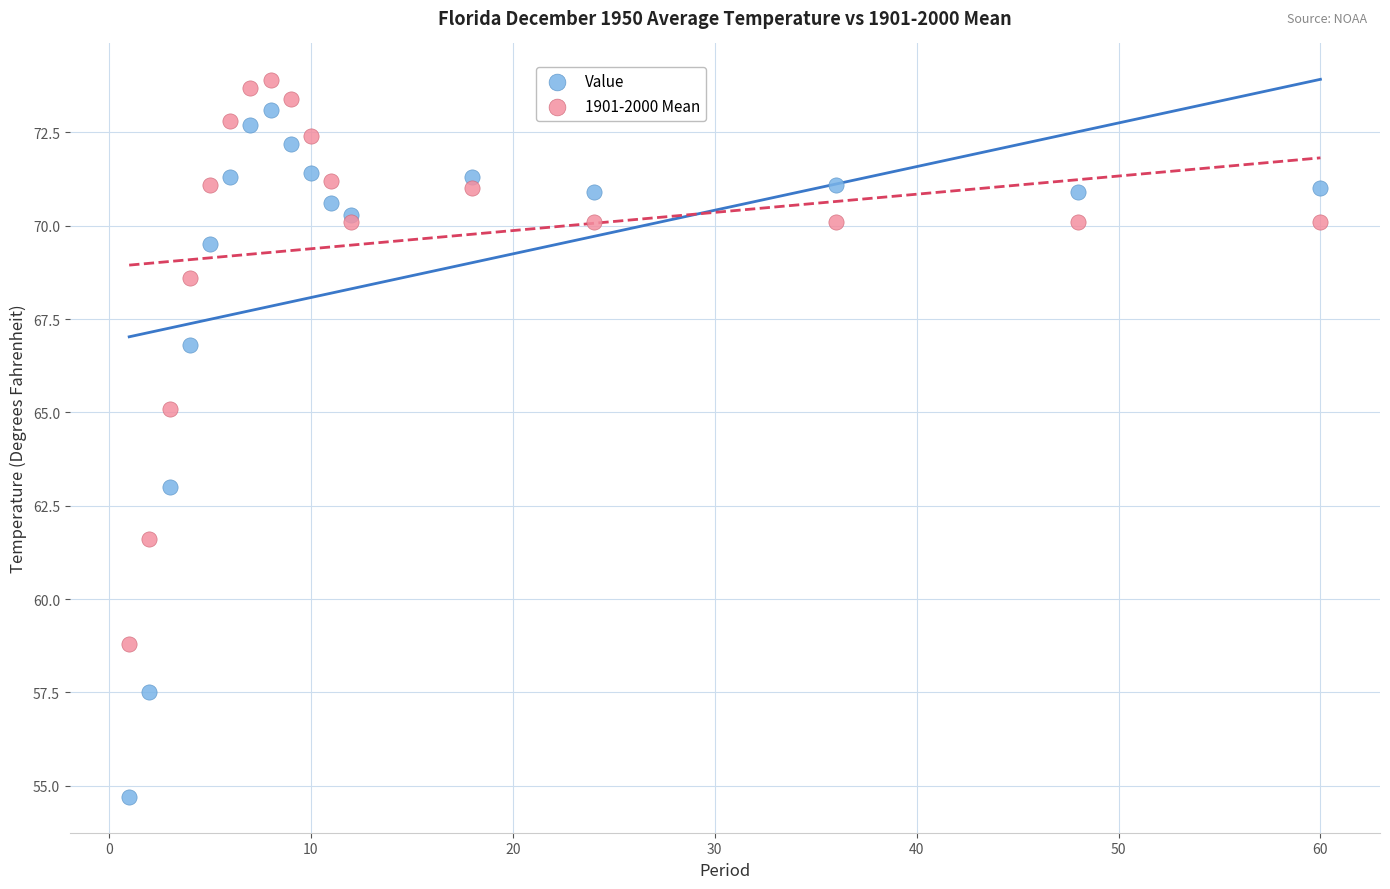

Which series contains the lowest Y value?

Value